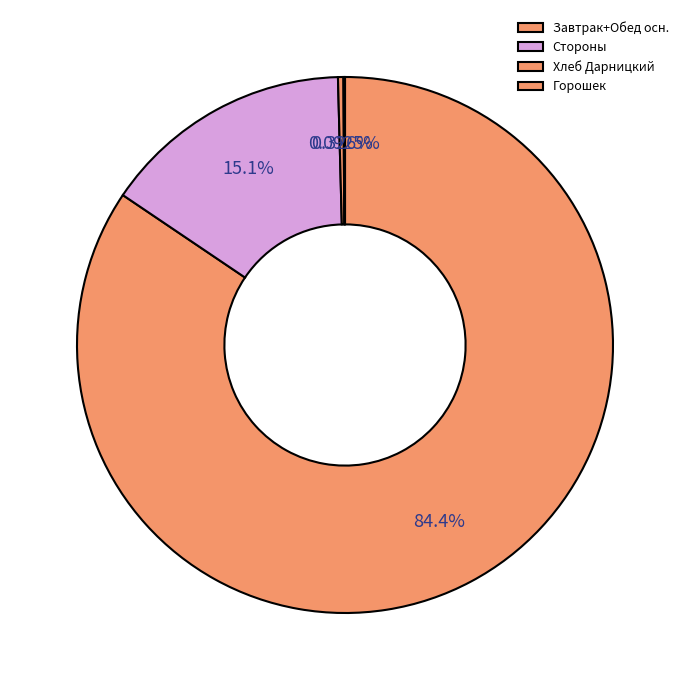

Which slice is the largest?

Завтрак+Обед осн.